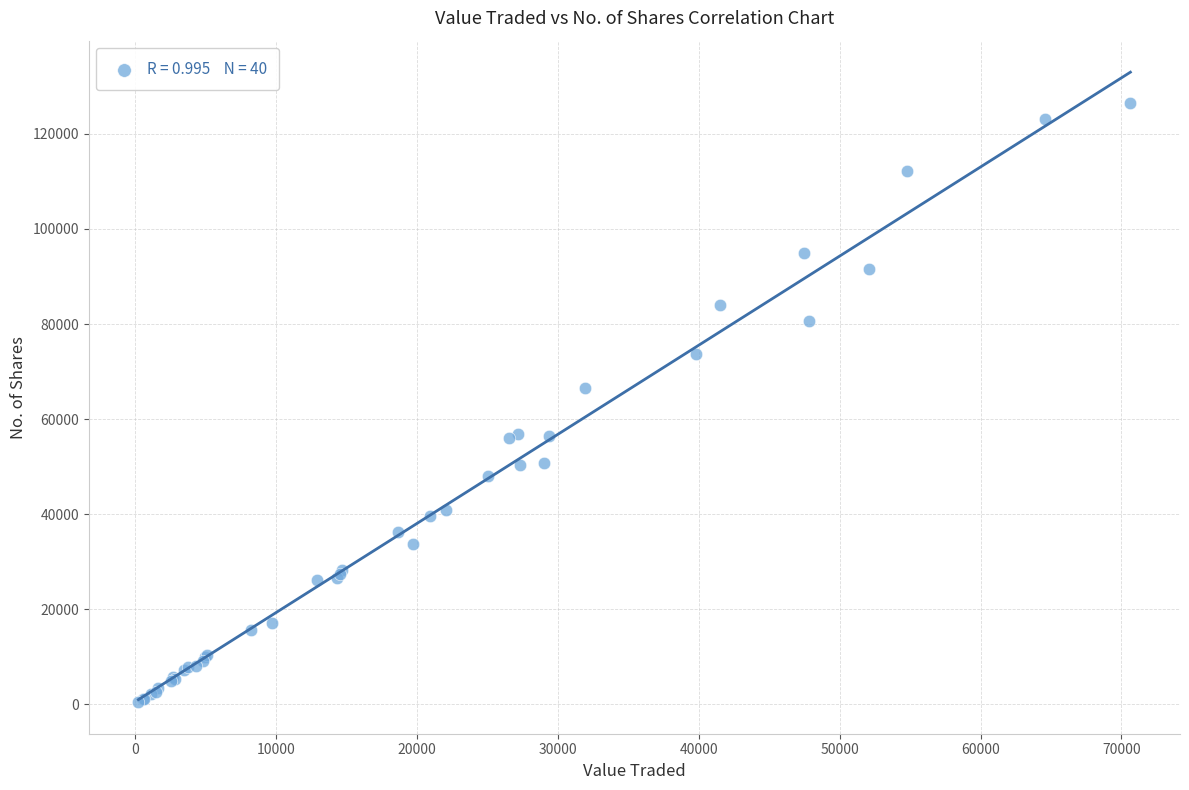

What Y value in the scatter plot is closest to 63439?

66610